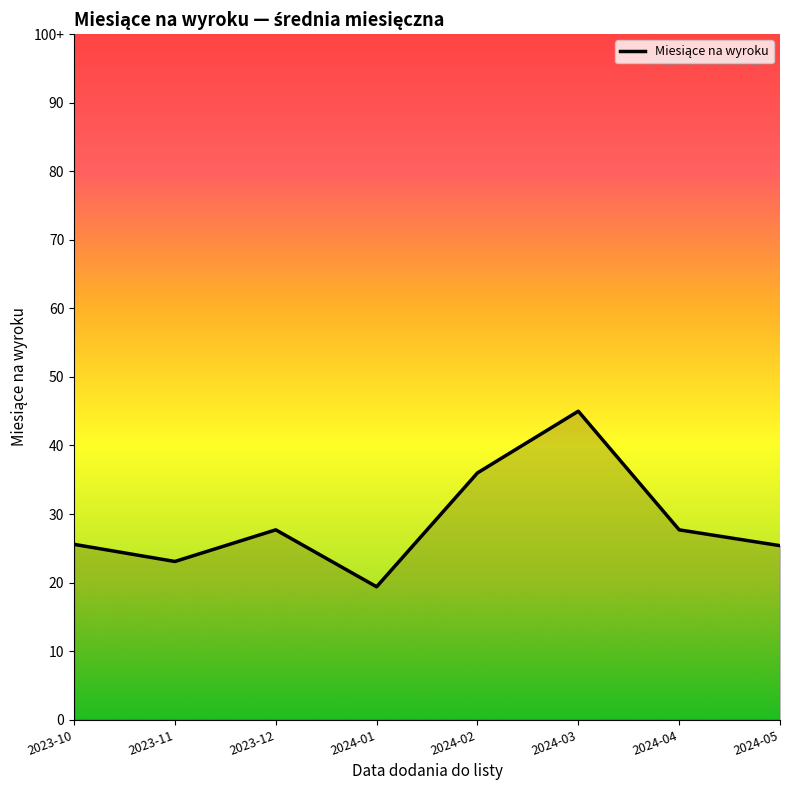

Reading right to left, transcribe all the data shown in this chart.

33.0	36.0	58.5	46.8	25.2	36.0	30.0	33.2